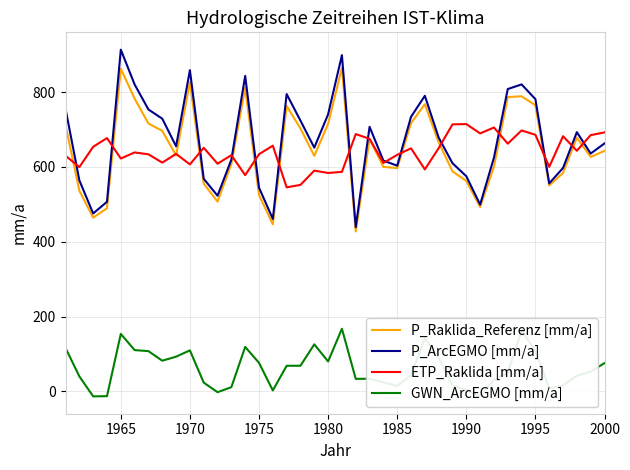

What is the difference between the maximum and minimum values in the P_Raklida_Referenz [mm/a] series?

437.3